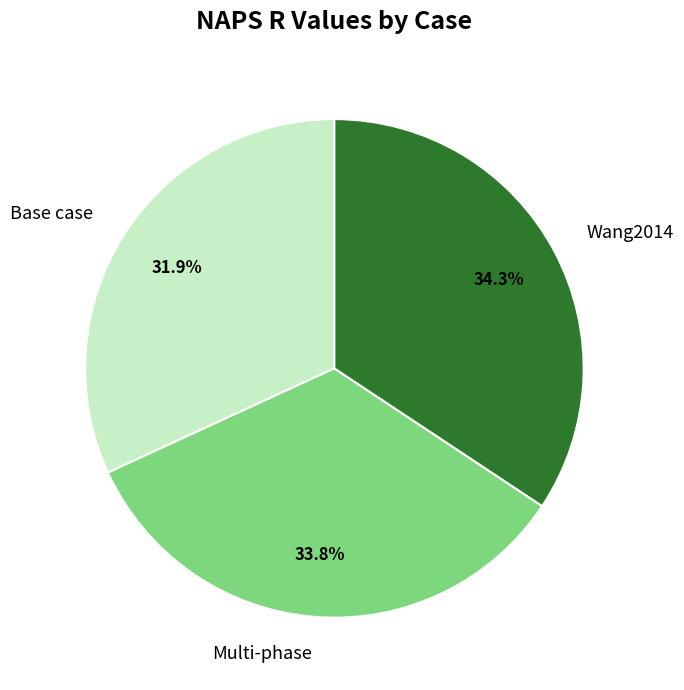

Is the sum of Wang2014 and Base case greater than half?

Yes